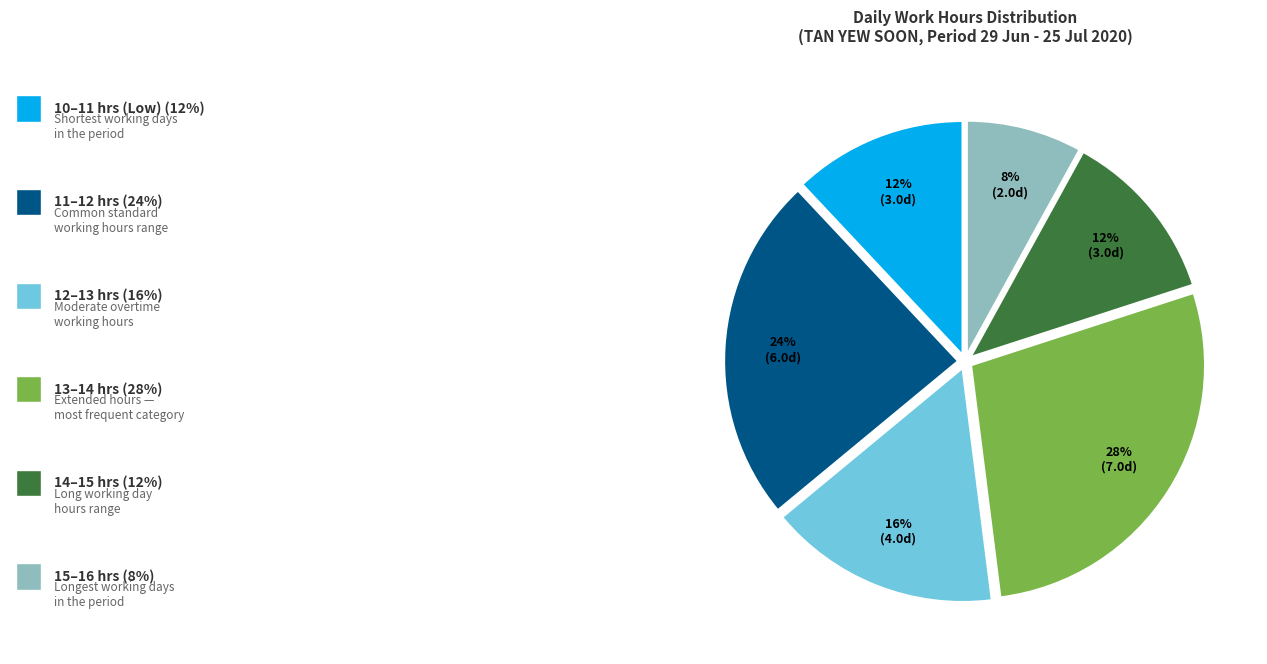

Does any single category account for the majority?

No